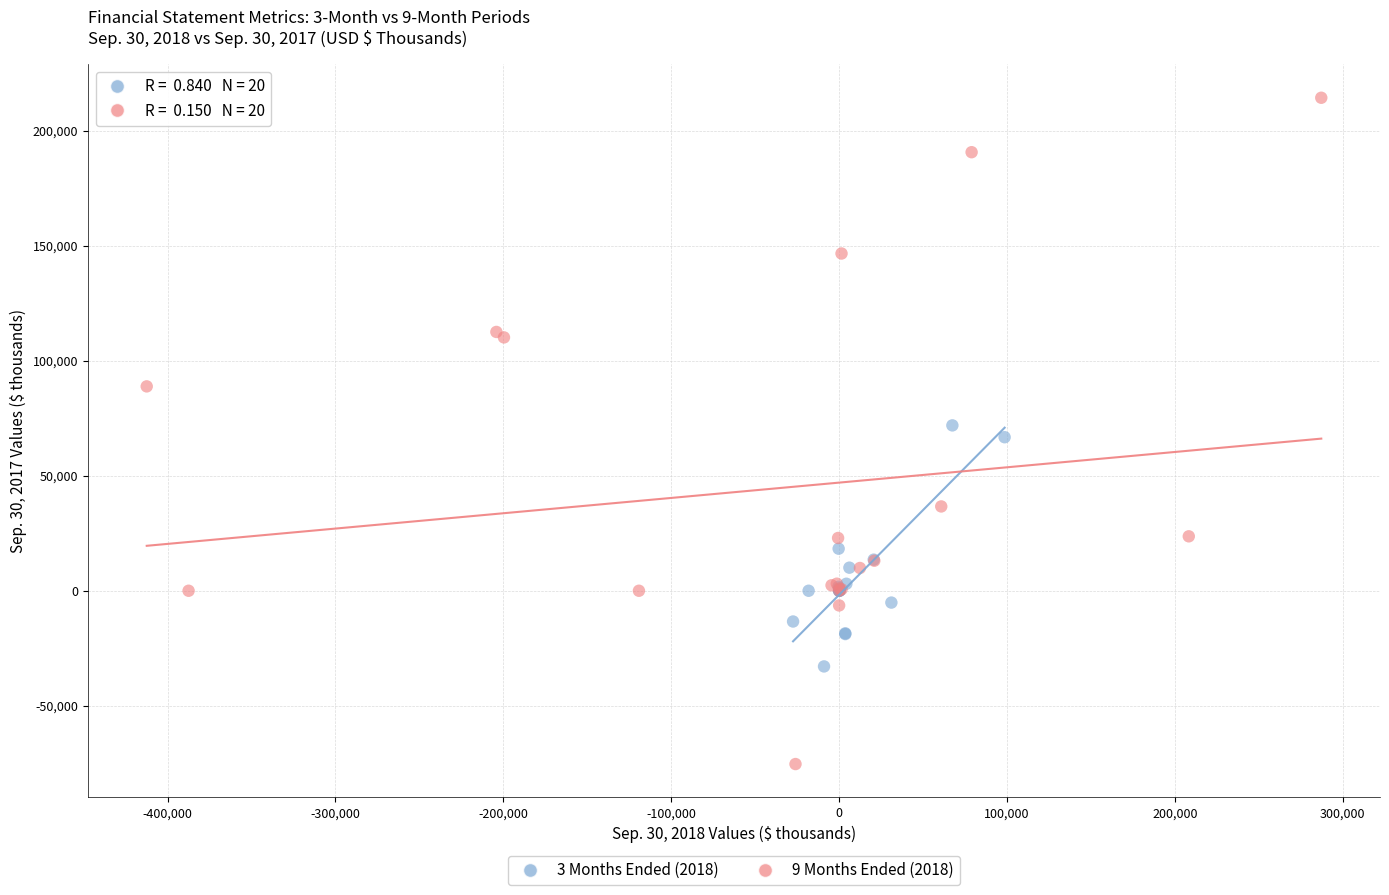

Which series contains the lowest Y value?

9 Months Ended (2018)